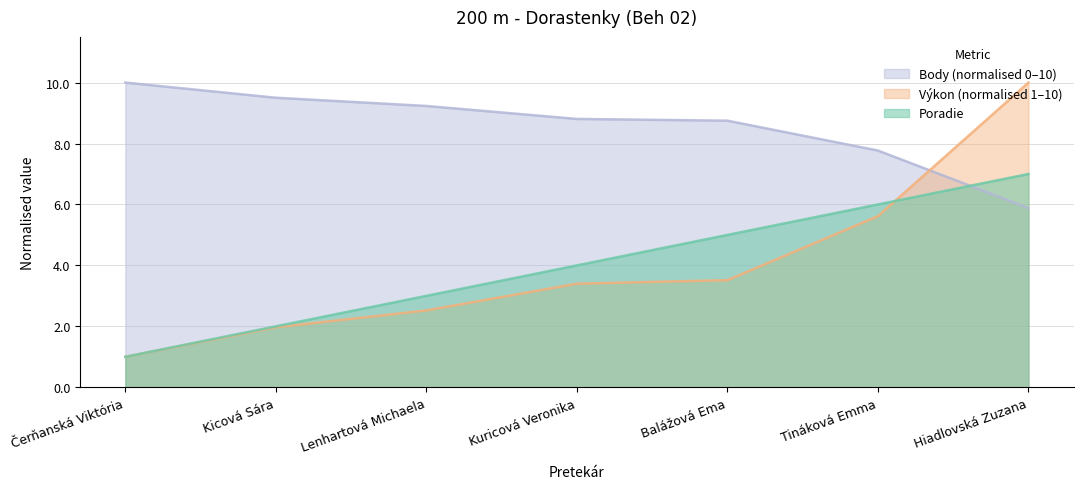

List the labels in order of Výkon value, largest first.

Hiadlovská Zuzana, Tináková Emma, Balážová Ema, Kuricová Veronika, Lenhartová Michaela, Kicová Sára, Čerňanská Viktória